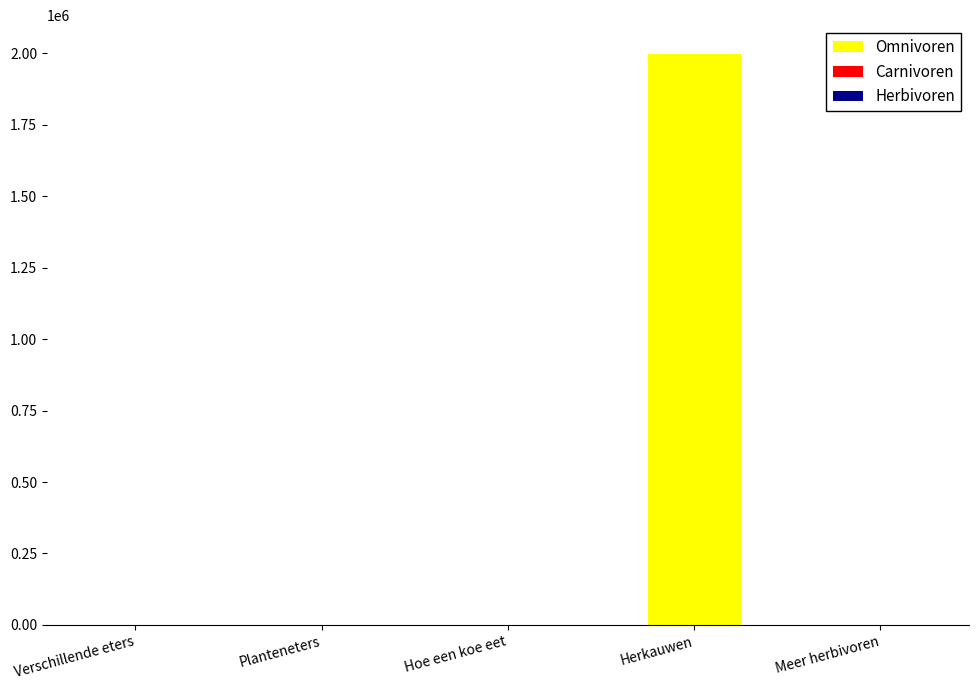

At which category is the sum across all series the highest?

Herkauwen